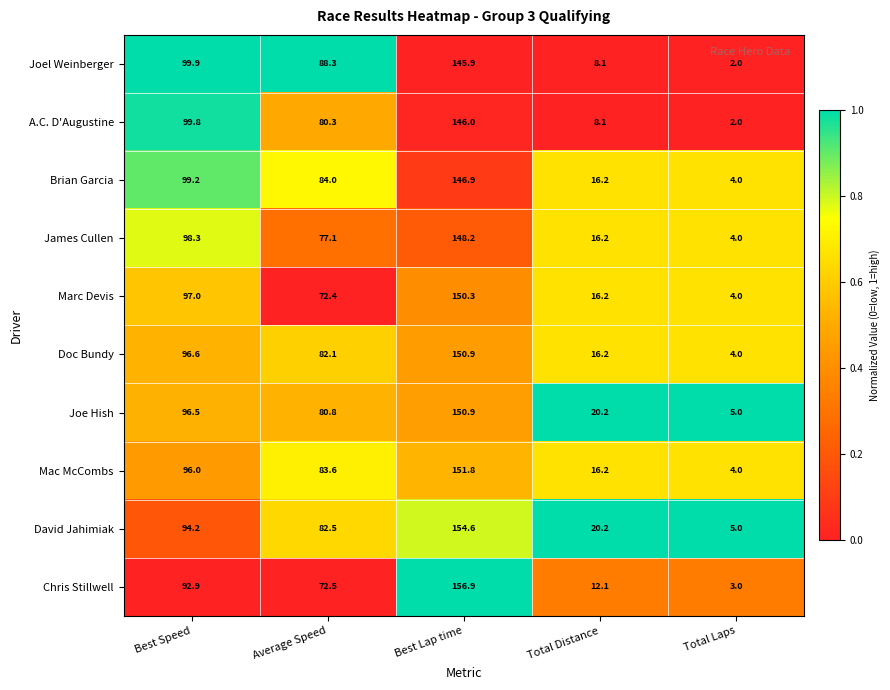

Which label corresponds to the largest value in the chart?

Best Lap time